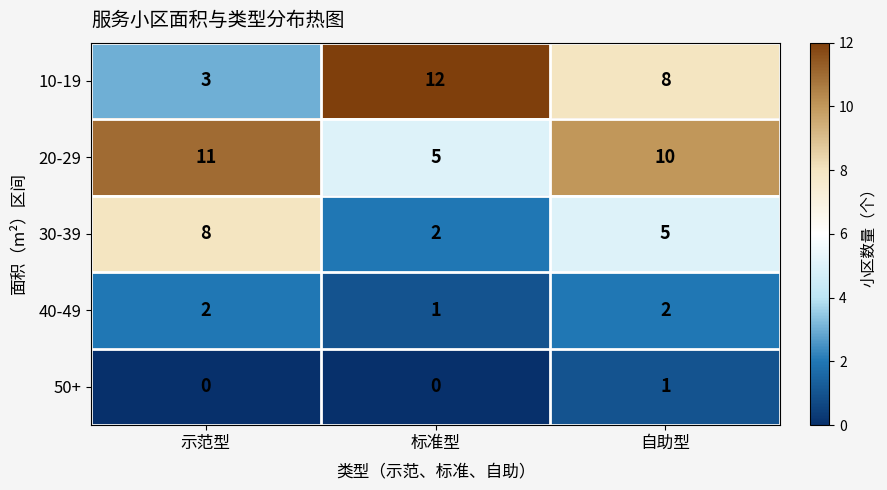

Which series has the largest range (max minus min)?

10-19